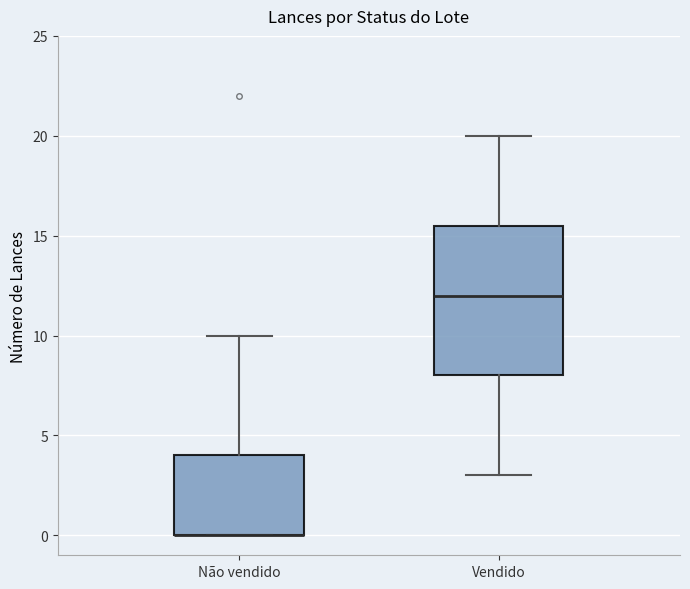

Where is the lower edge of the box for Não vendido on the y-axis? The values are not printed on the chart, so give them approximately, as read against the axis.

0.0